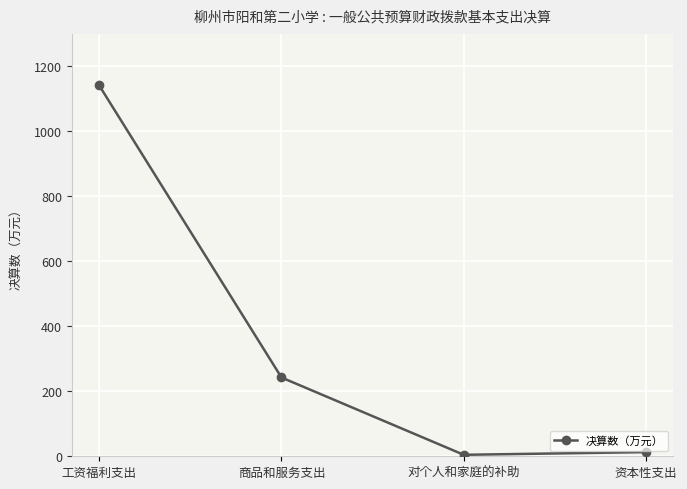

The value at 工资福利支出 is 1141.4. True or false?

True